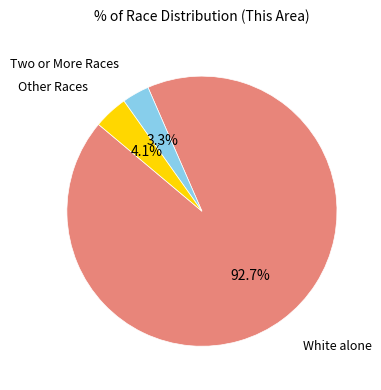

How many slices are in this pie chart?

3